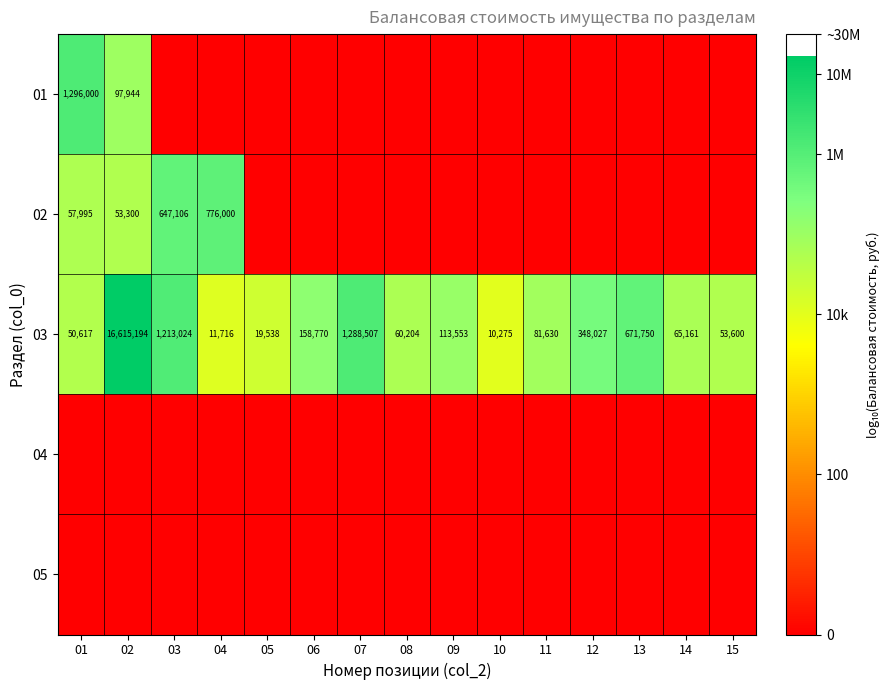

What is the sum of the 03 values at 04 and 08?

71920